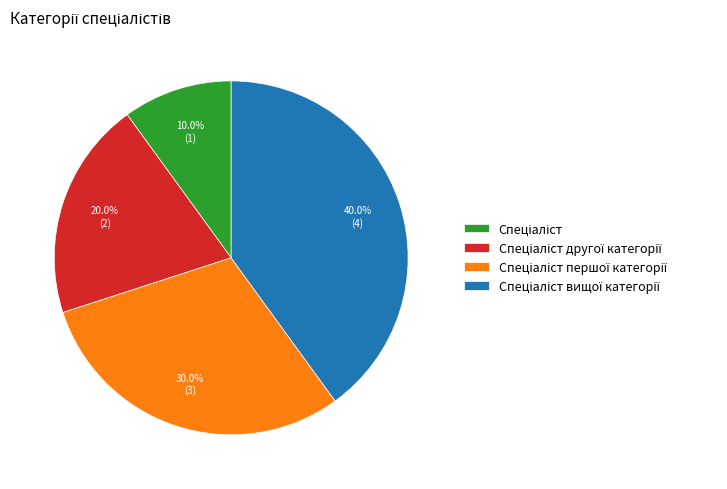

Is there a majority slice in this chart?

No